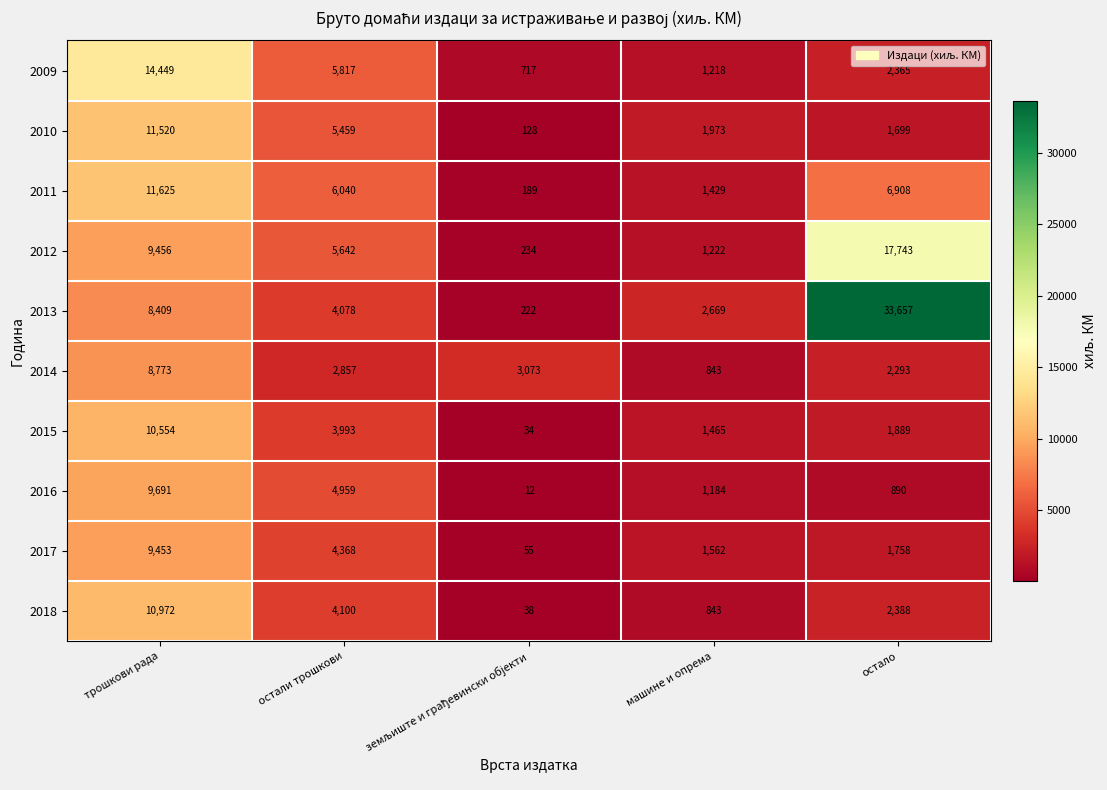

Which series has the widest spread of values?

2013